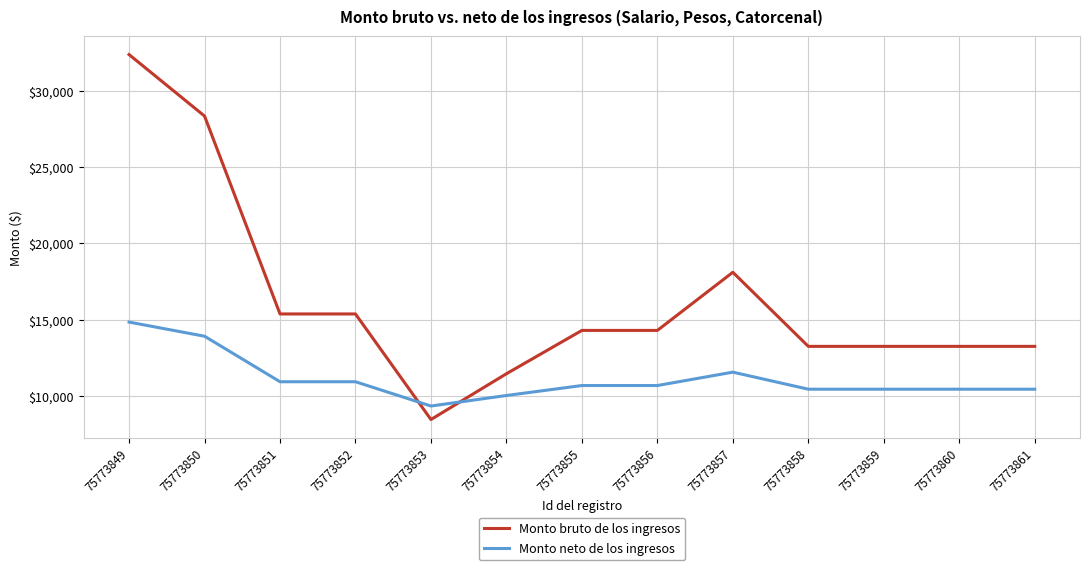

Reading right to left, transcribe all the data shown in this chart.

Monto bruto de los ingresos: 75773861=13261.7	75773860=13261.7	75773859=13261.7	75773858=13261.7	75773857=18115.3	75773856=14306.4	75773855=14306.4	75773854=11469.0	75773853=8469.3	75773852=15385.0	75773851=15385.0	75773850=28347.3	75773849=32374.2
Monto neto de los ingresos: 75773861=10456.2	75773860=10456.2	75773859=10456.2	75773858=10456.2	75773857=11572.6	75773856=10696.5	75773855=10696.5	75773854=10043.9	75773853=9354.0	75773852=10944.6	75773851=10944.6	75773850=13925.9	75773849=14852.1